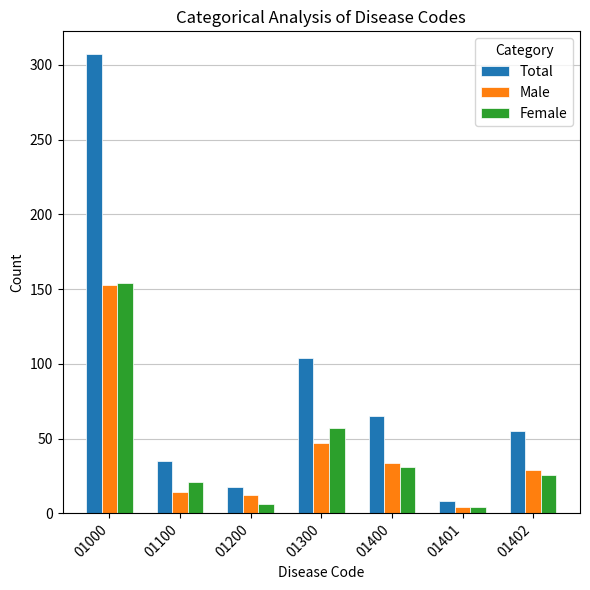

At which category is the sum across all series the highest?

01000